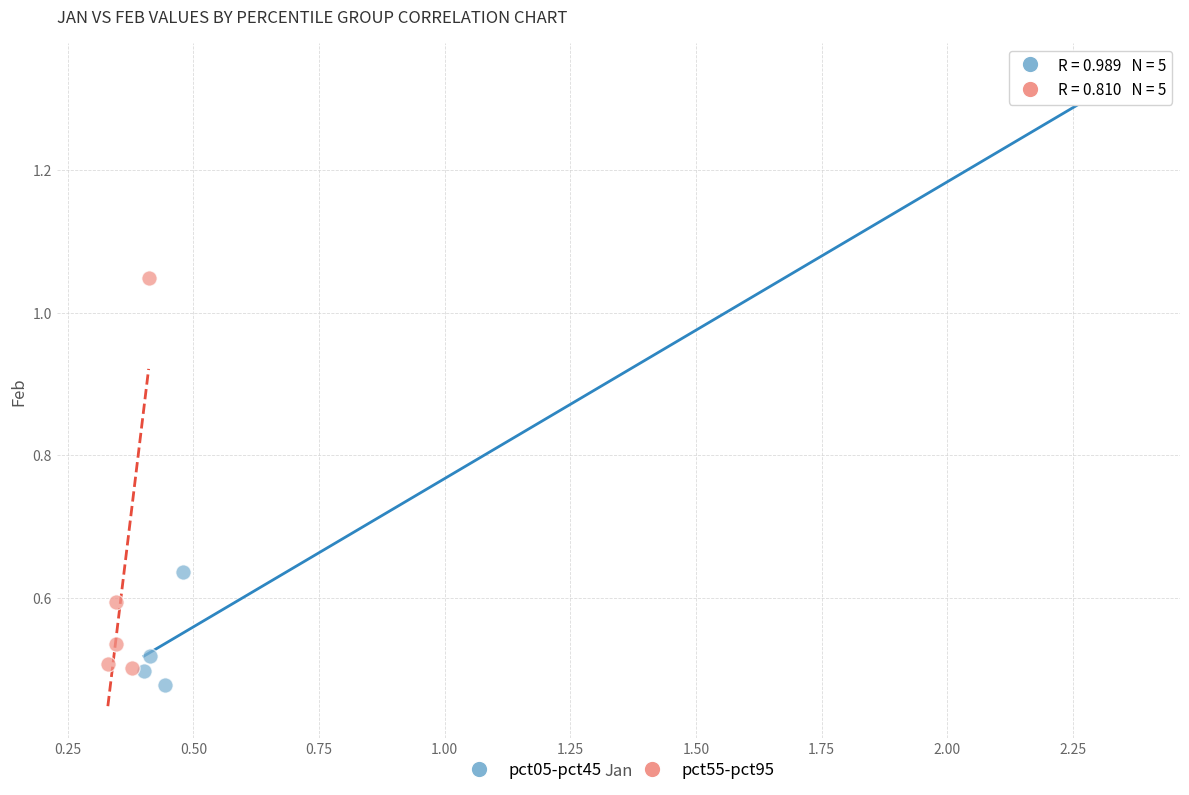

Which series contains the highest Y value?

pct05-pct45